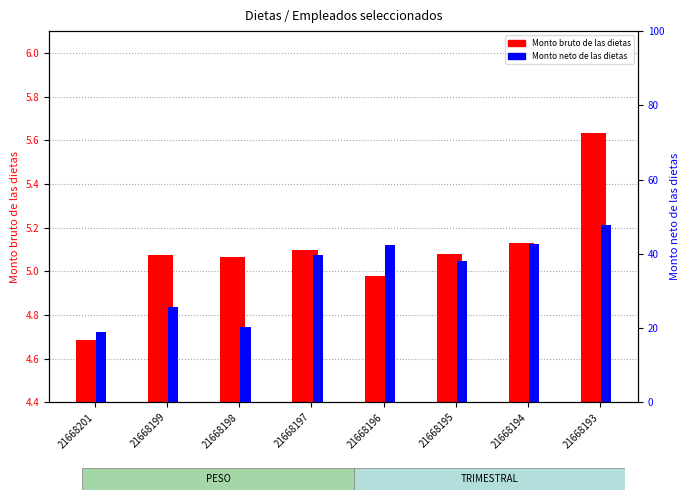

Between 21668198 and 21668199, which is larger?

21668199